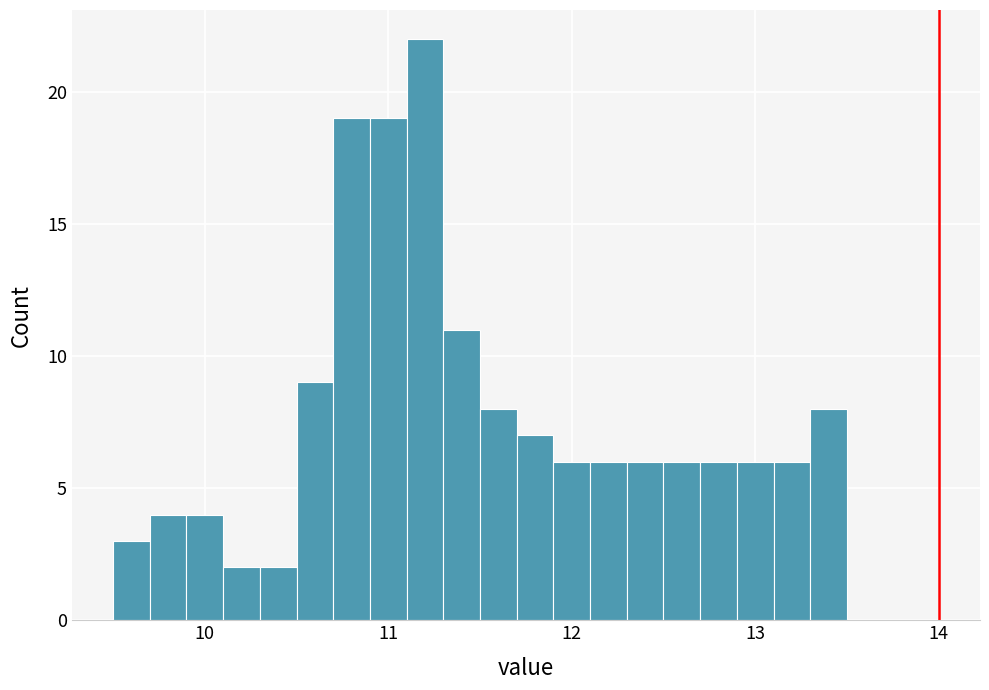

Read against the x-axis, roughly where is the centre of the tallest bar?

11.2